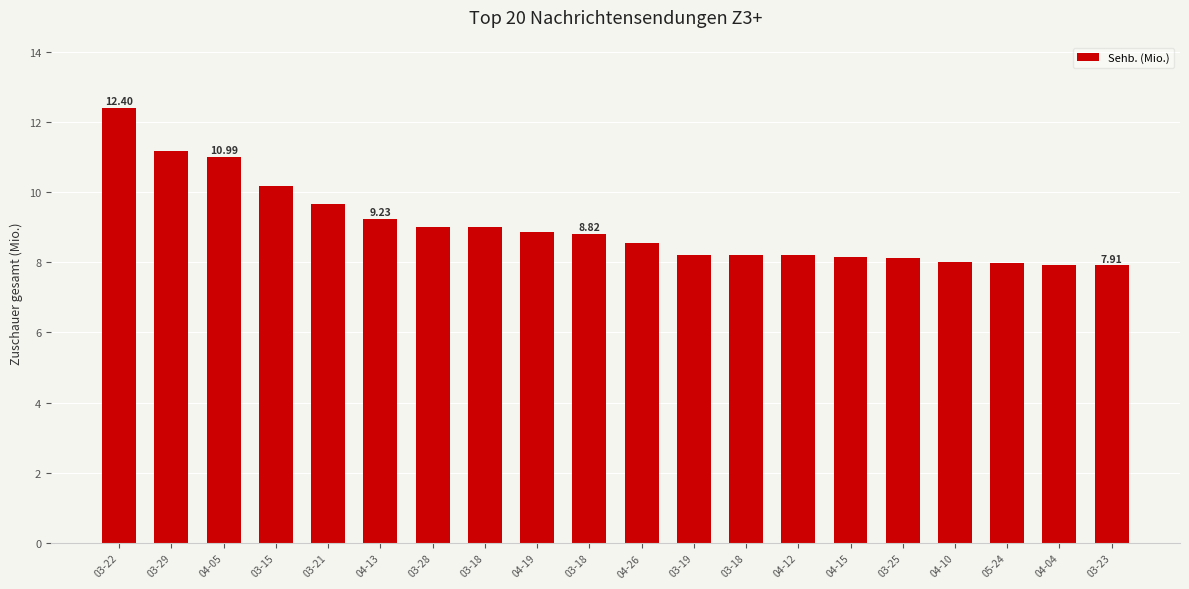

How many data points does each series have?

20